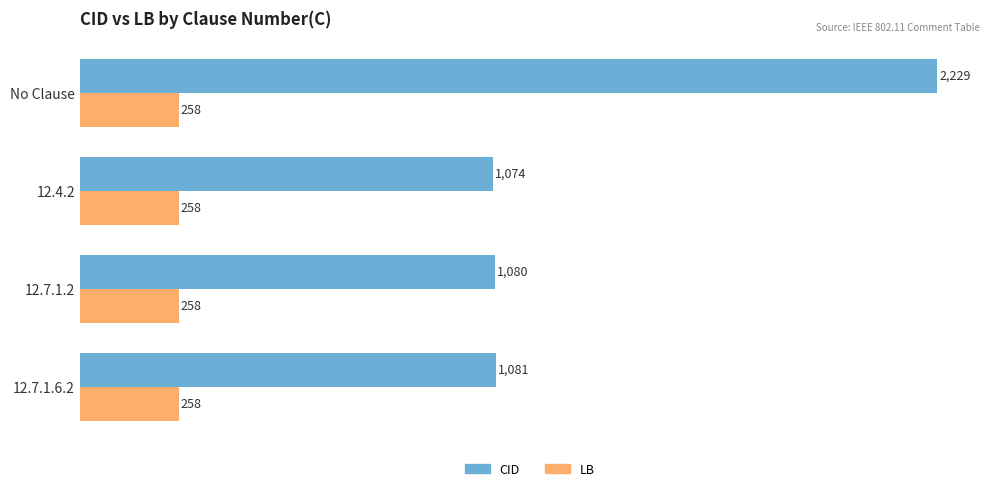

At which category is the sum across all series the highest?

No Clause